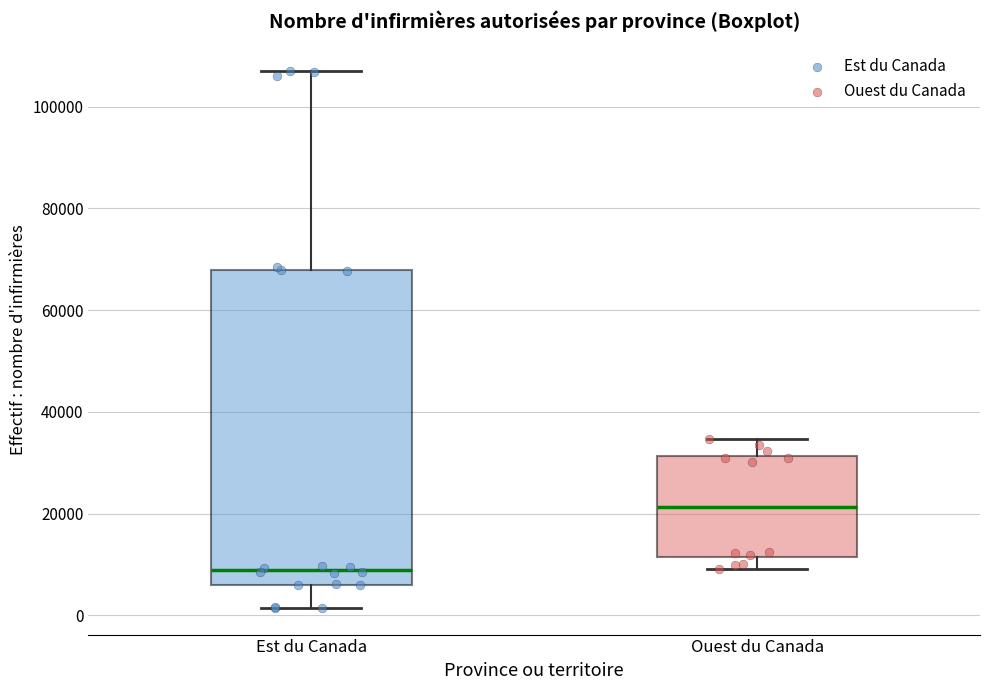

Reading left to right, transcribe this box plot: for each box, give where its median line is, the range the box spans, and where its two whiskers end, as read against the y-axis. The values are not printed on the chart, so give them approximately, as read against the axis.

Est du Canada: median 8000, box 6000 to 68000, whiskers 2000 to 106000
Ouest du Canada: median 22000, box 12000 to 32000, whiskers 10000 to 34000